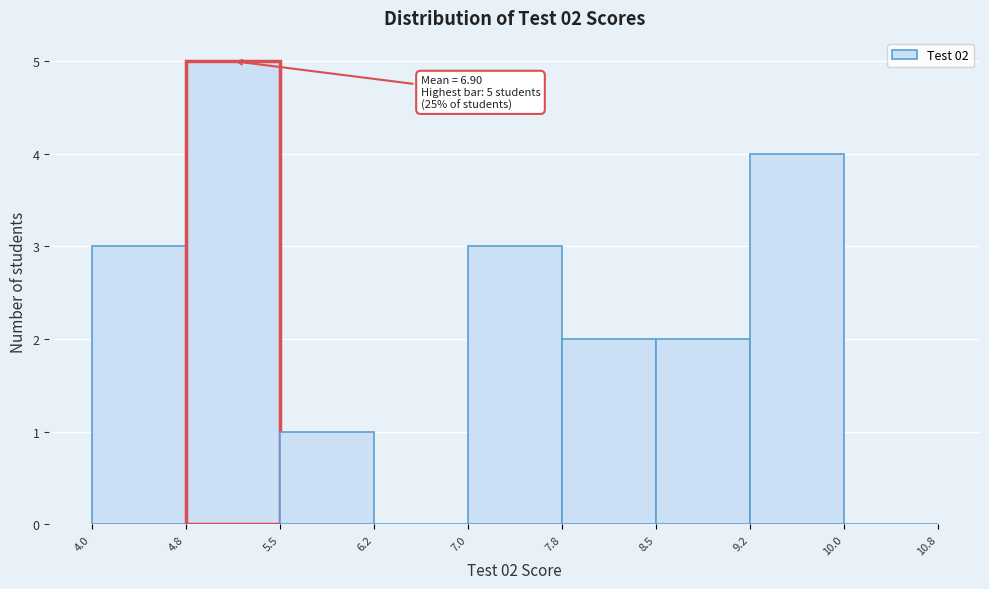

Which range on the x-axis has the tallest bar?

4.8 to 5.5